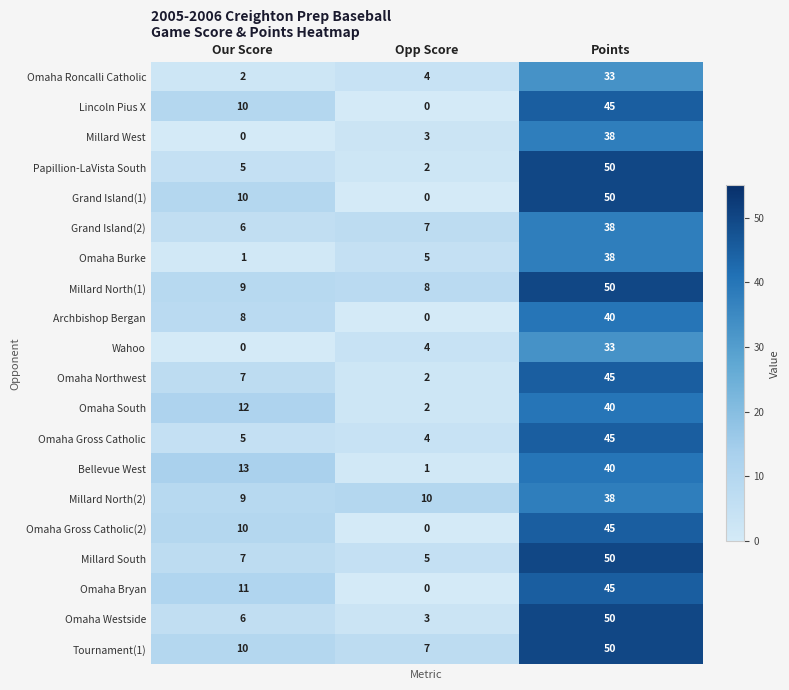

How many series are shown in this chart?

20